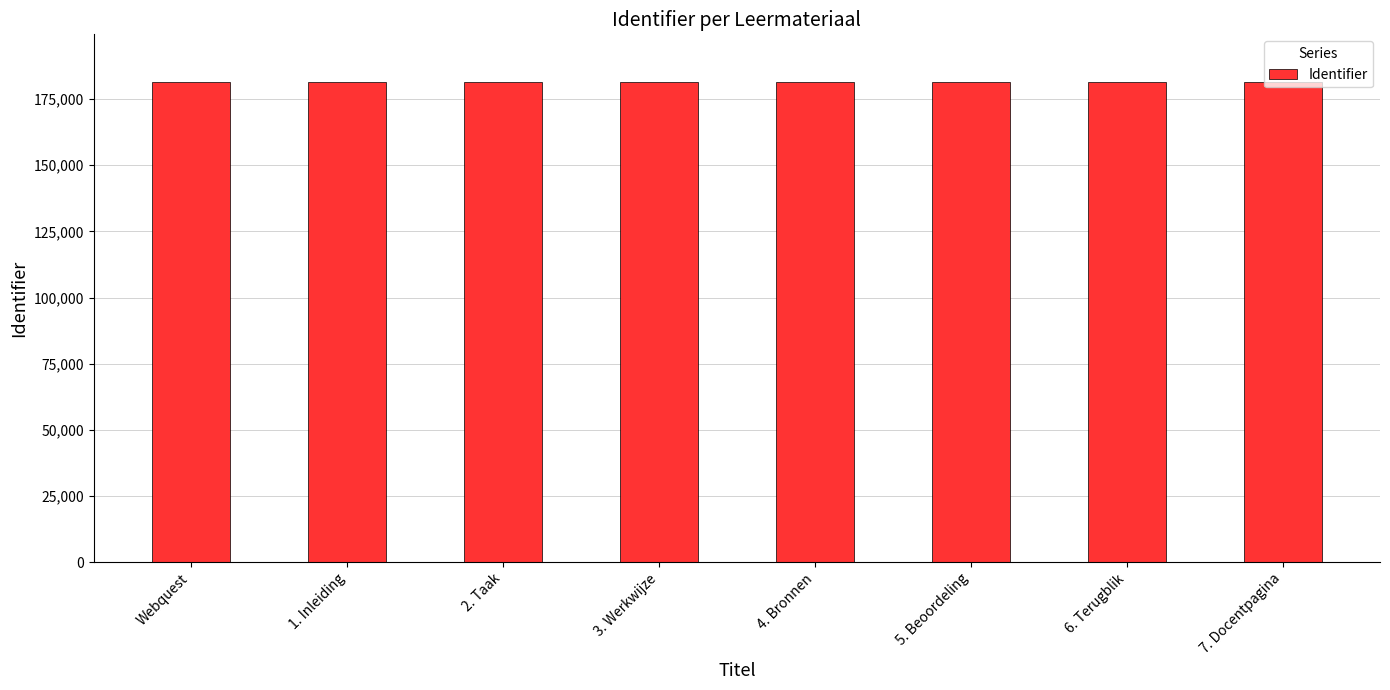

What is the label of the 6th bar from the left?

5. Beoordeling